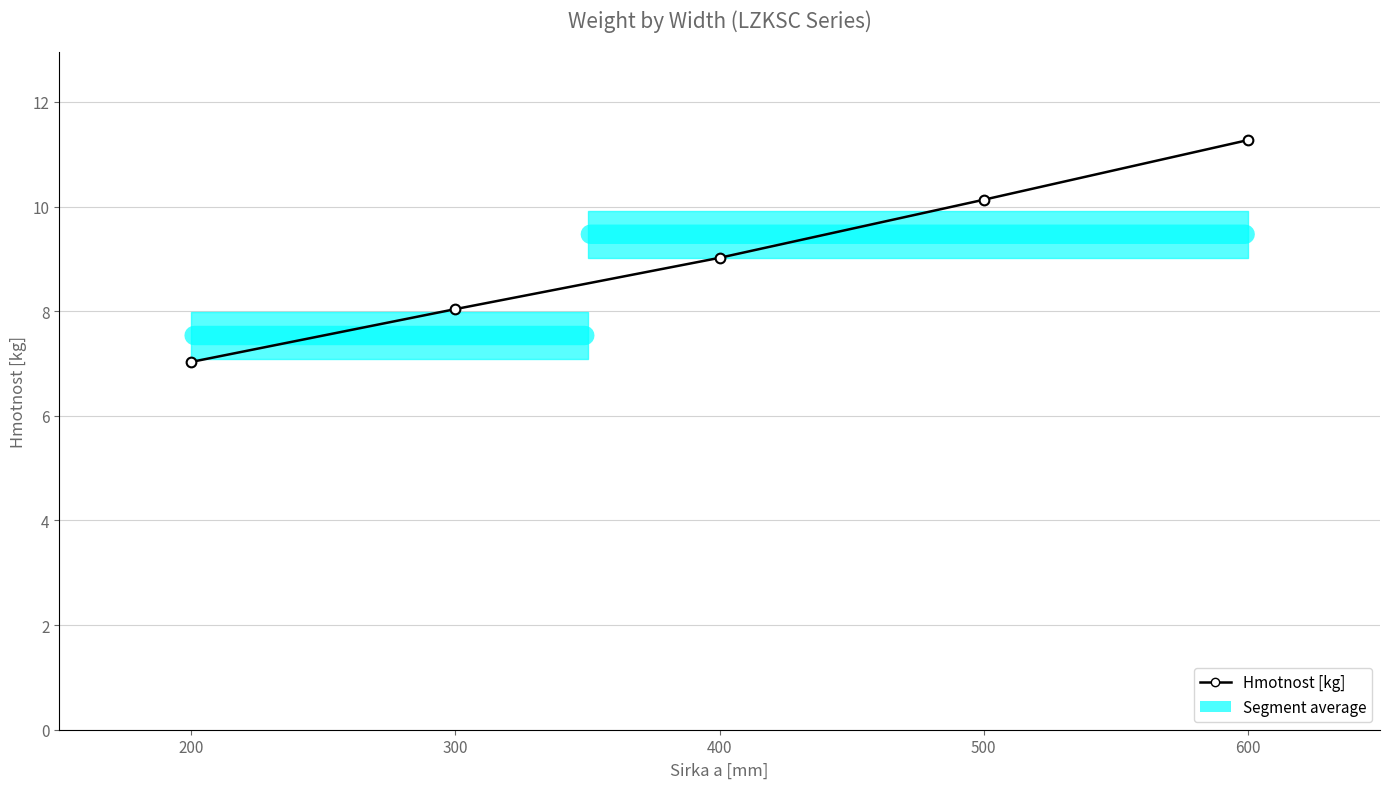

What is the sum of all values?

45.5